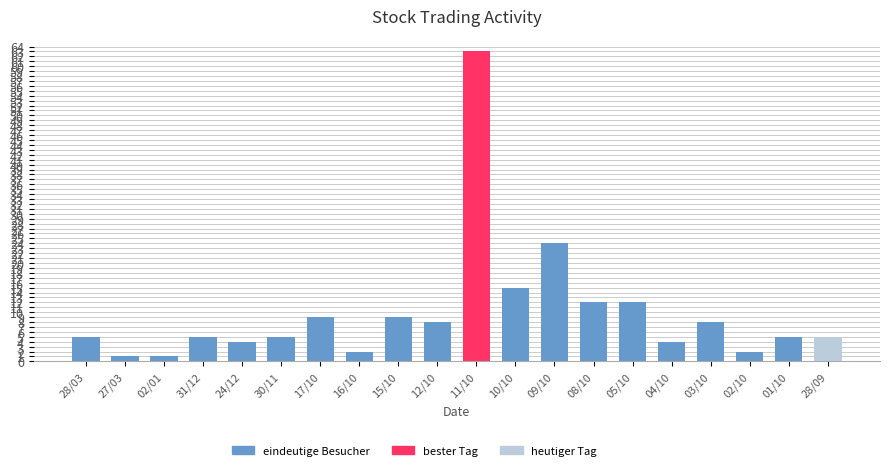

Where does the data first go above 5?

17/10